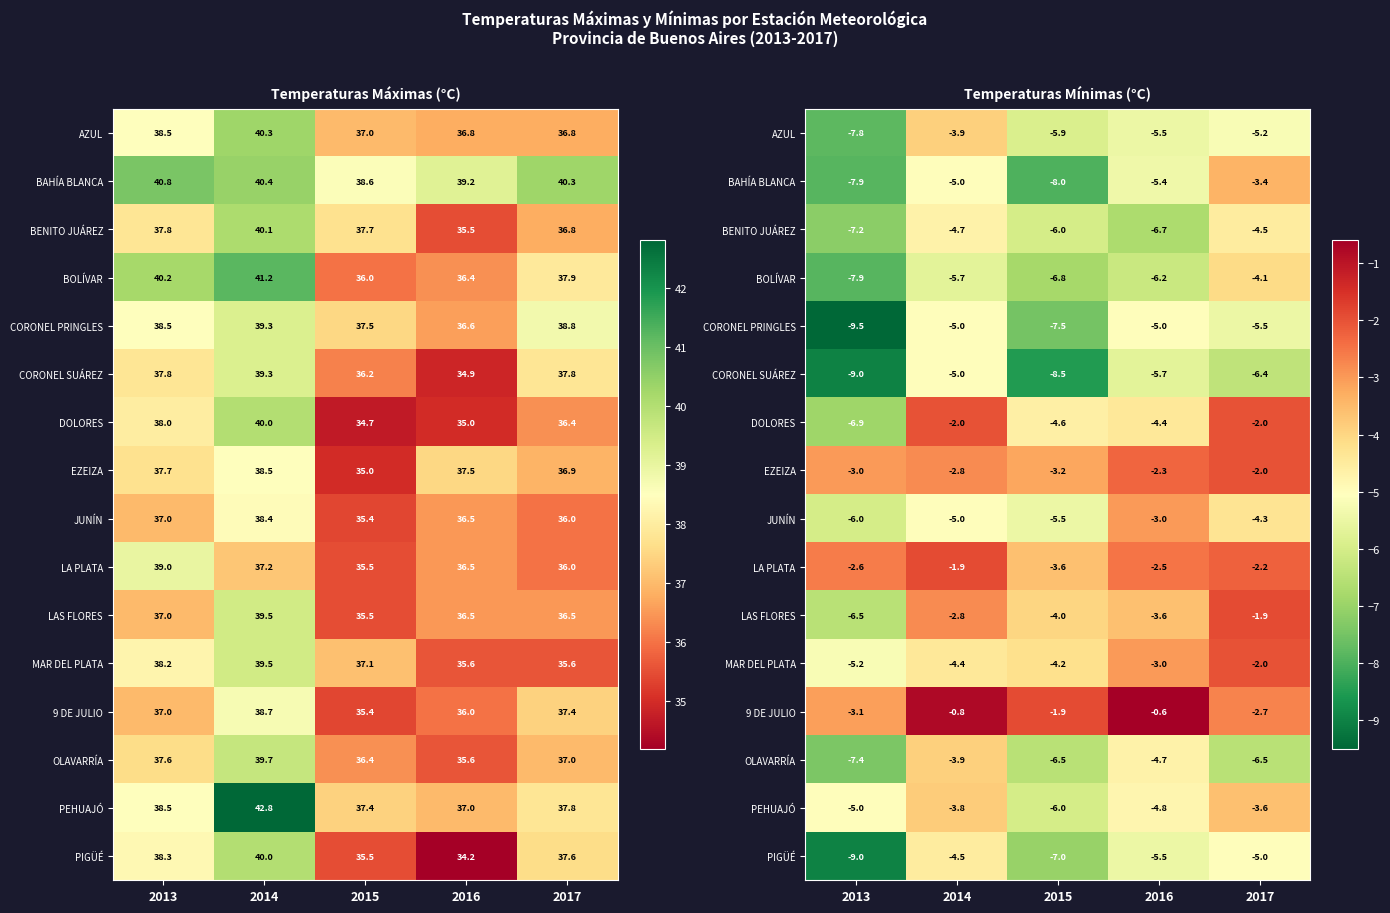

How many distinct data groups are displayed?

16